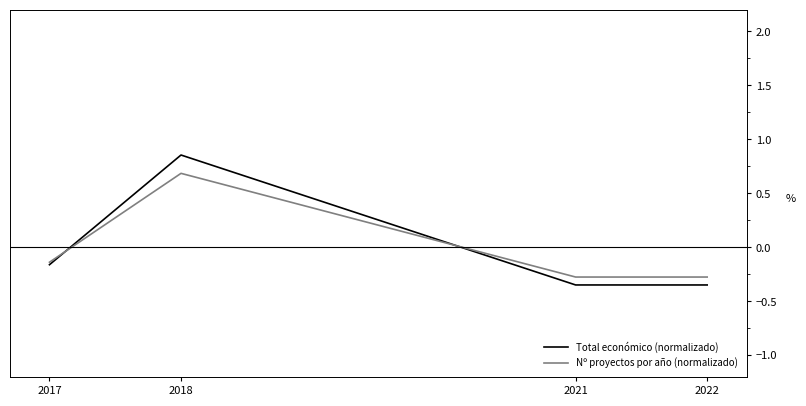

List the series in order of their peak value, lowest first.

Nº proyectos por año (normalizado), Total económico (normalizado)